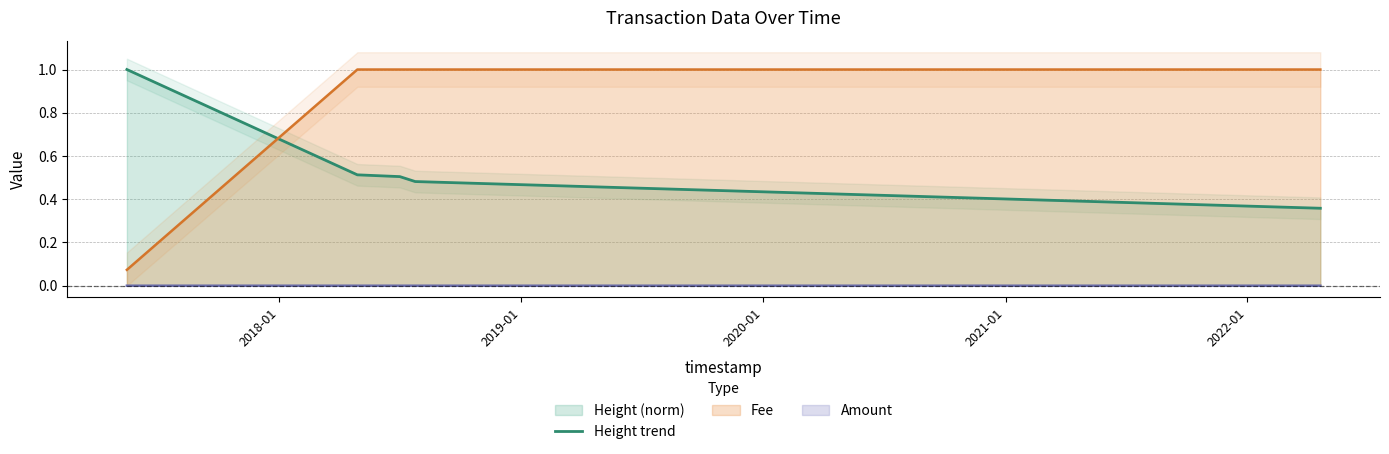

What is the sum of all values?

2.9